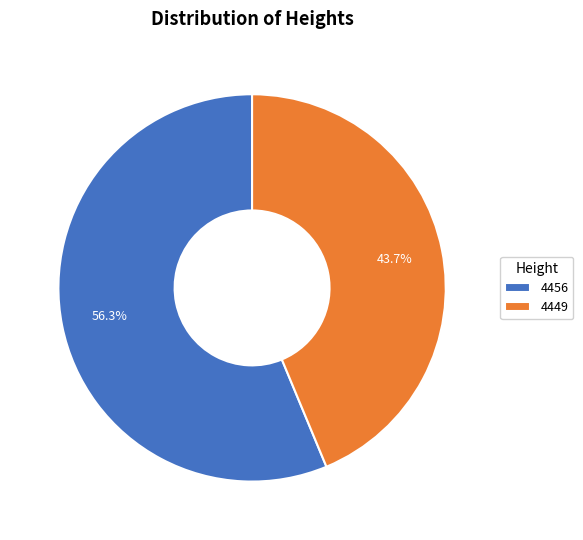

What percentage is the 4456 slice, to the nearest percent?

56%